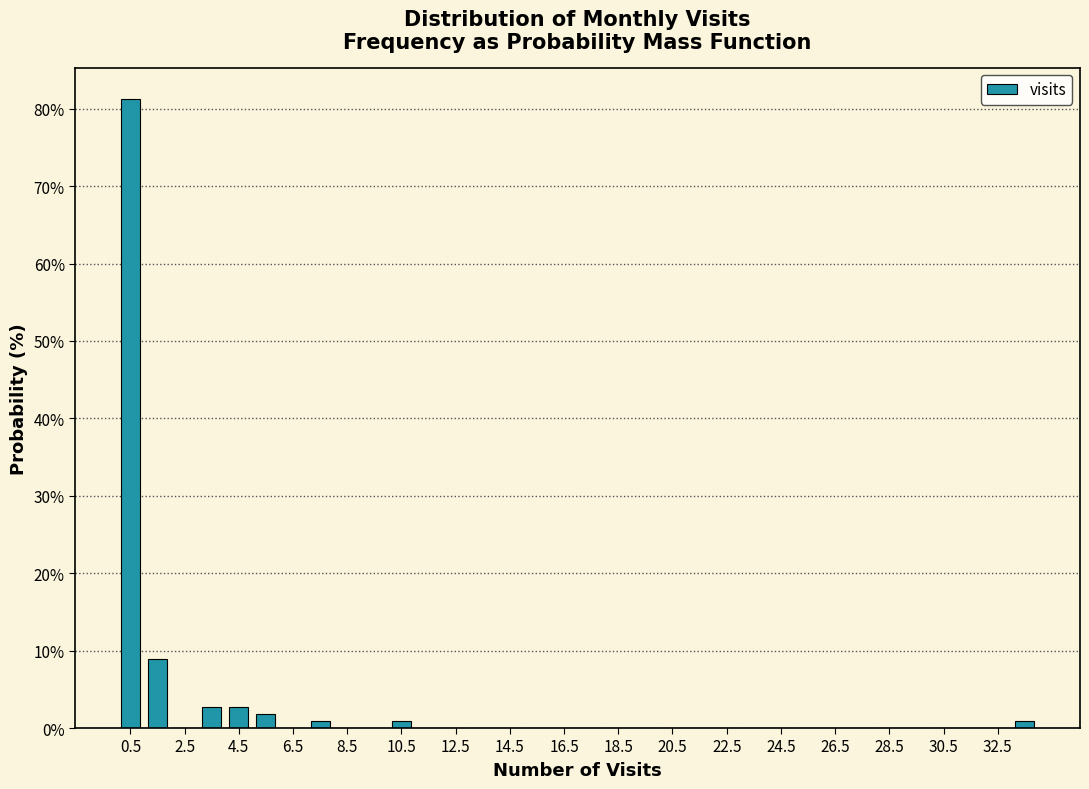

What is the height of the bar covering 4 to 5 on the x-axis? The values are not printed on the chart, so give them approximately, as read against the axis.

3